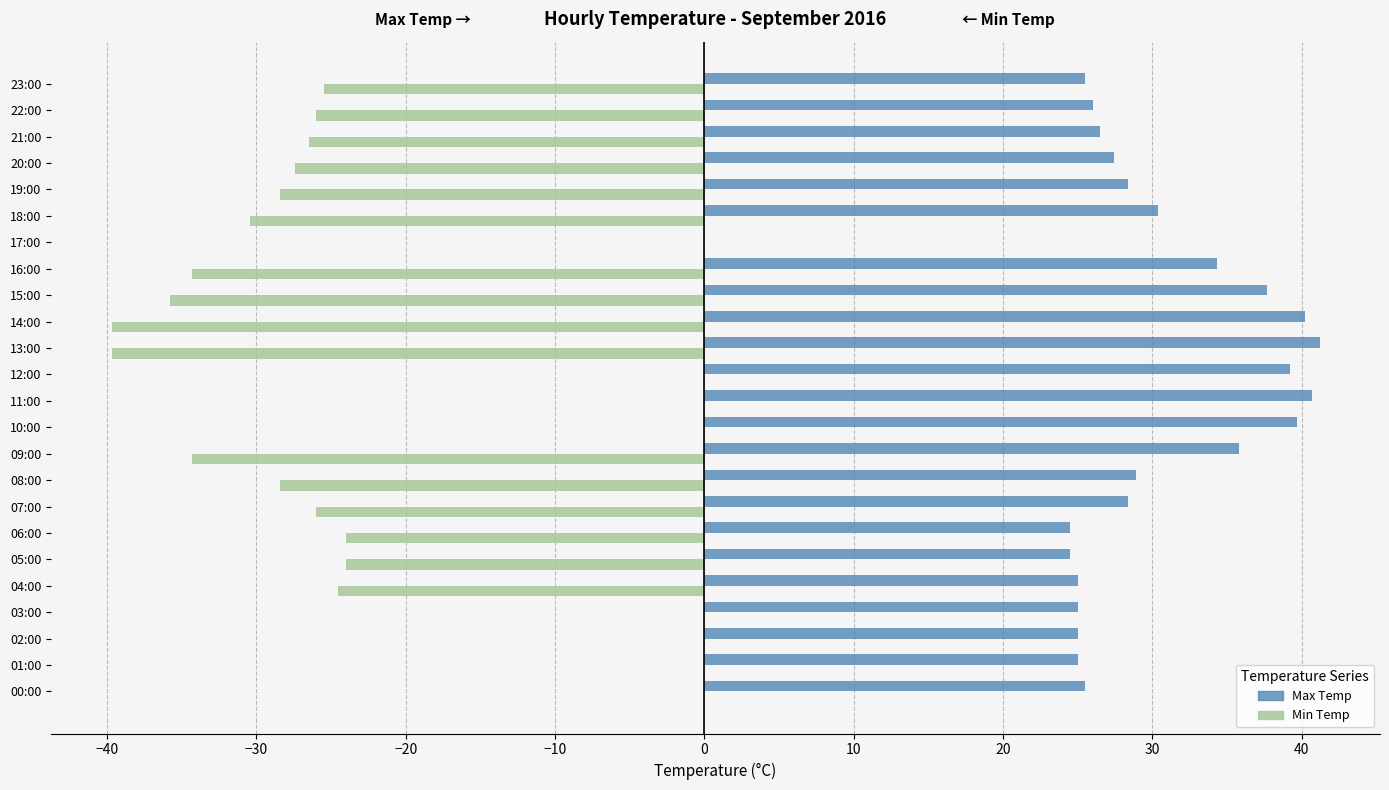

What is the greatest value displayed?

41.2